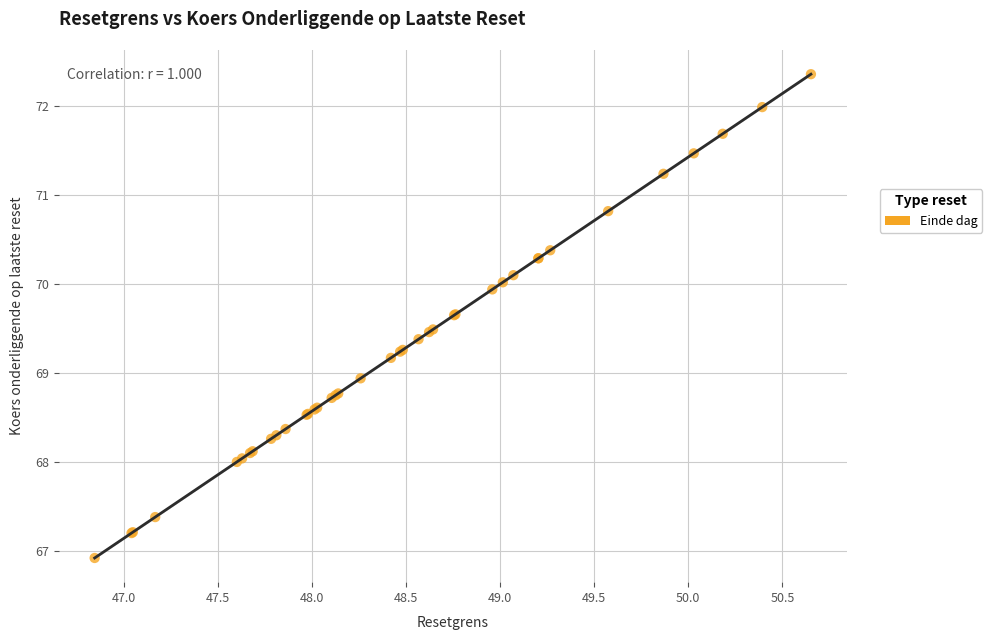

What Y value in the scatter plot is closest to 69?

68.9